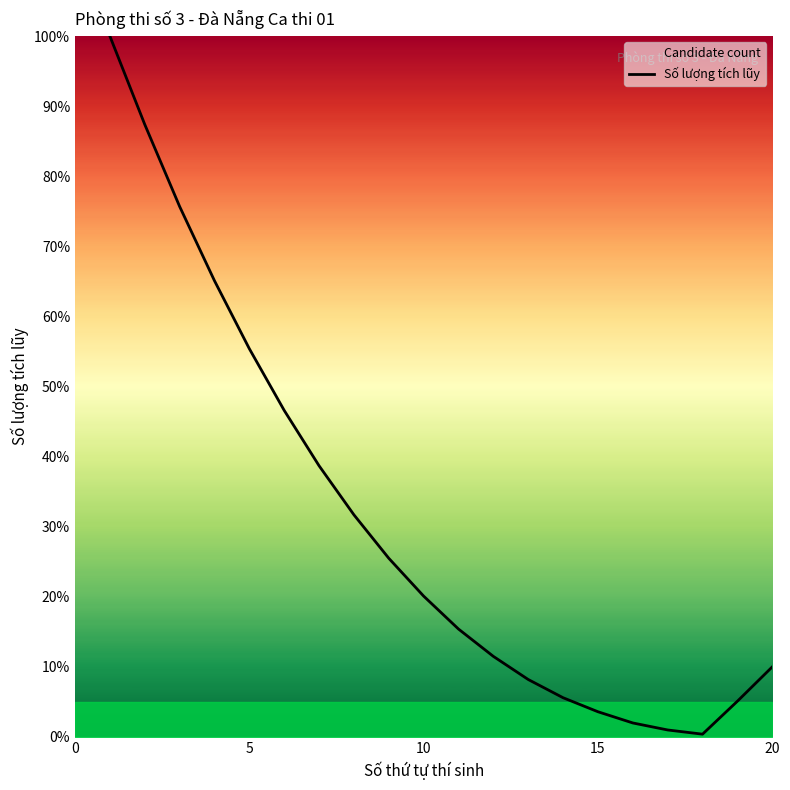

What is the difference between the maximum and minimum values?

99.6